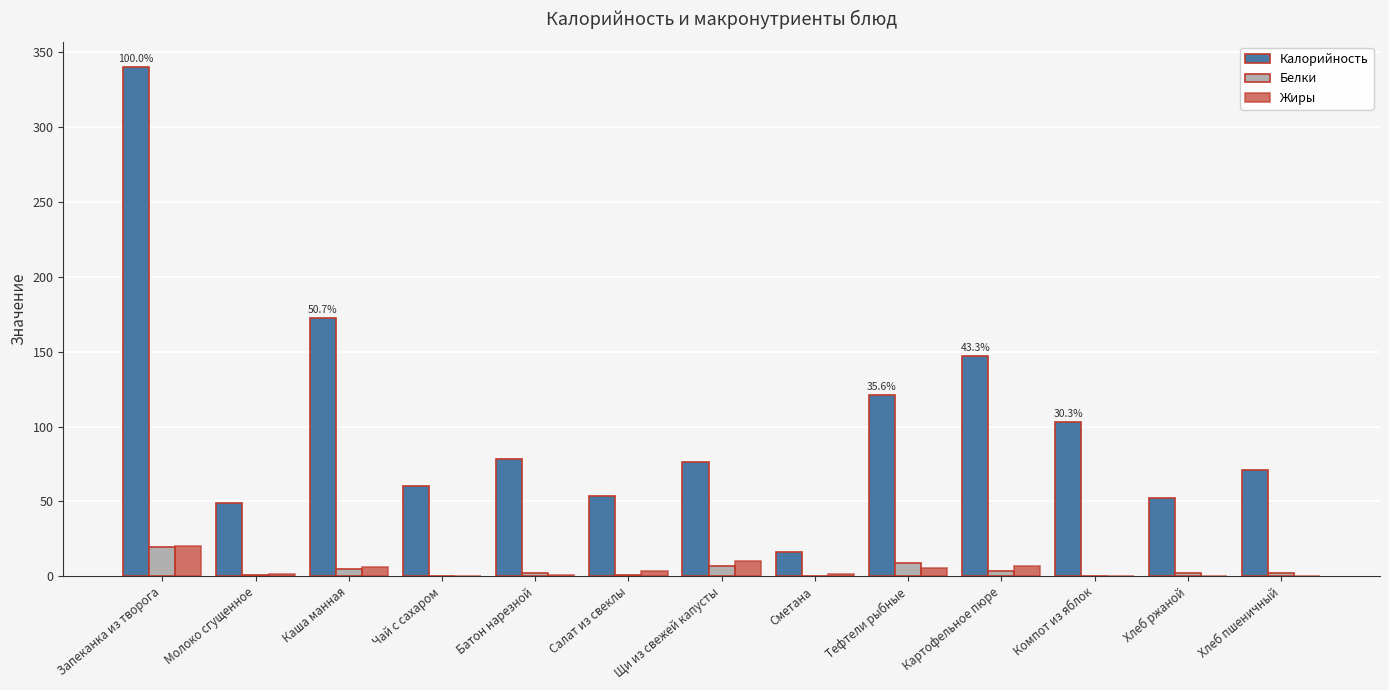

Where is Жиры nearest to the value 10?

Щи из свежей капусты